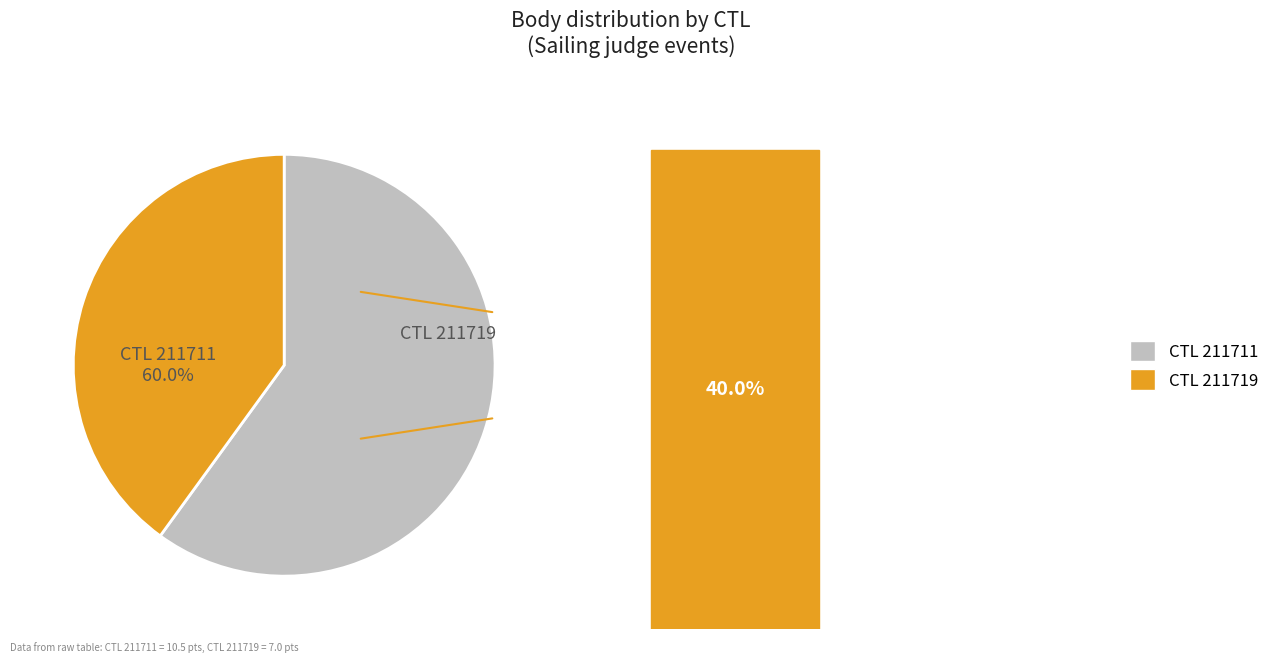

Between 211711 and 211719, which is larger?

211711